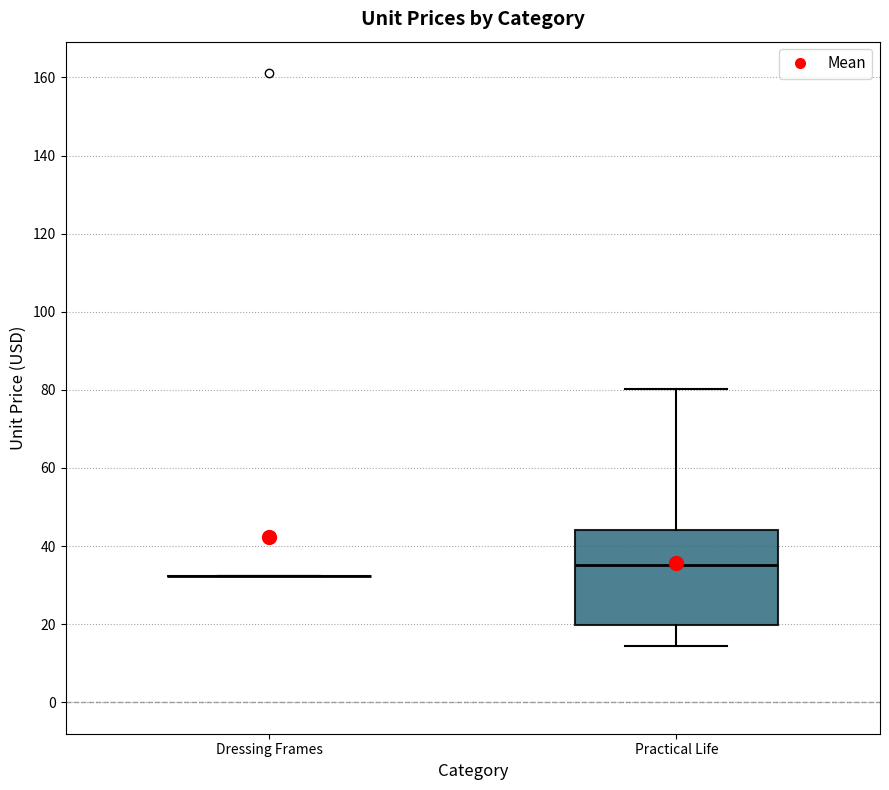

Reading left to right, read every box against the y-axis: the position of its median line, the range the box covers, and the ends of its whiskers. The values are not printed on the chart, so give them approximately, as read against the axis.

Dressing Frames: box collapsed to a line at 32, whiskers 32 to 32
Practical Life: median 36, box 20 to 44, whiskers 14 to 80